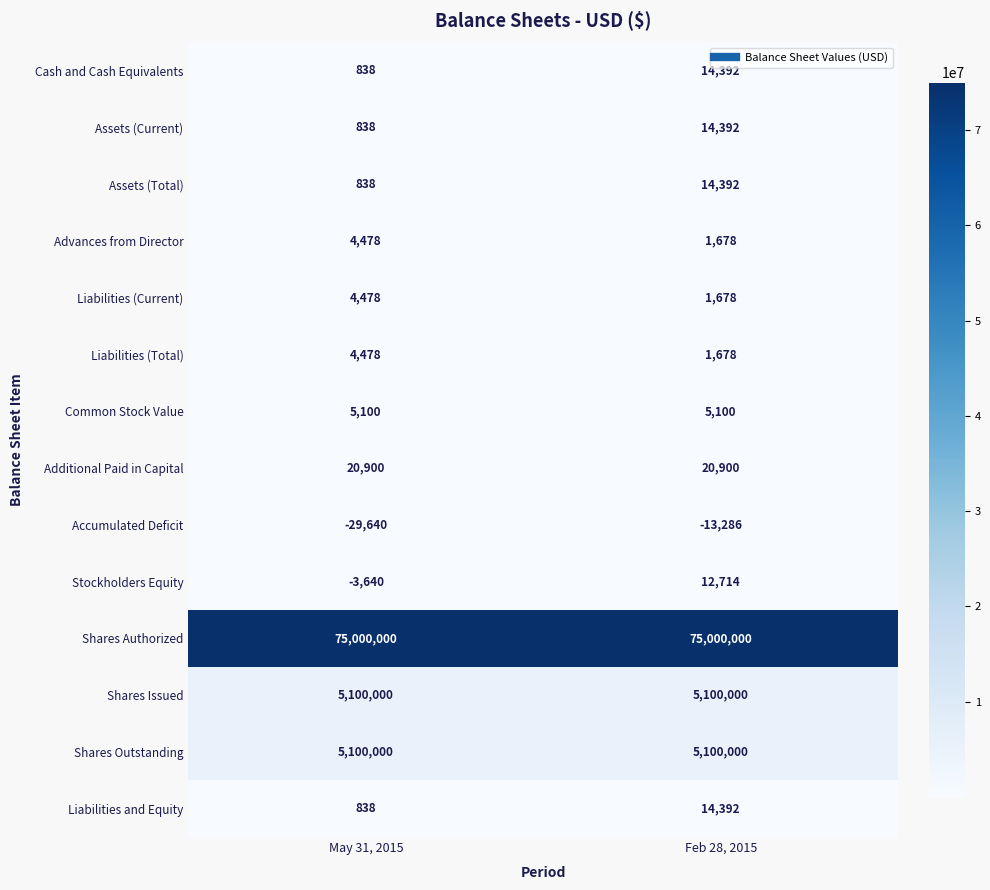

True or false: Stockholders Equity has a value of -1485 at May 31, 2015.

False